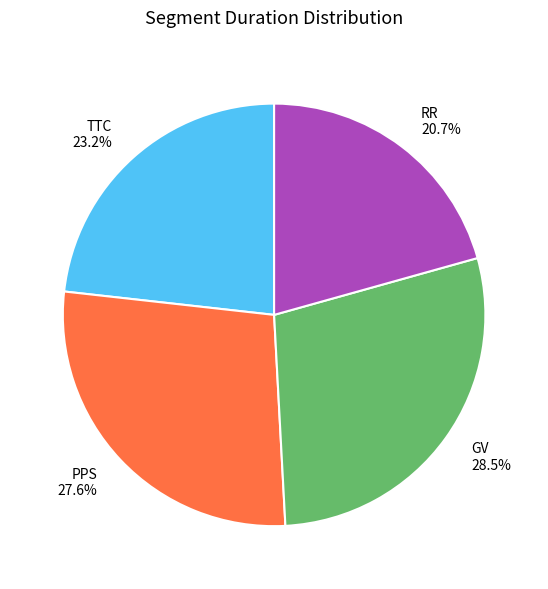

Which has a higher value, RR or GV?

GV